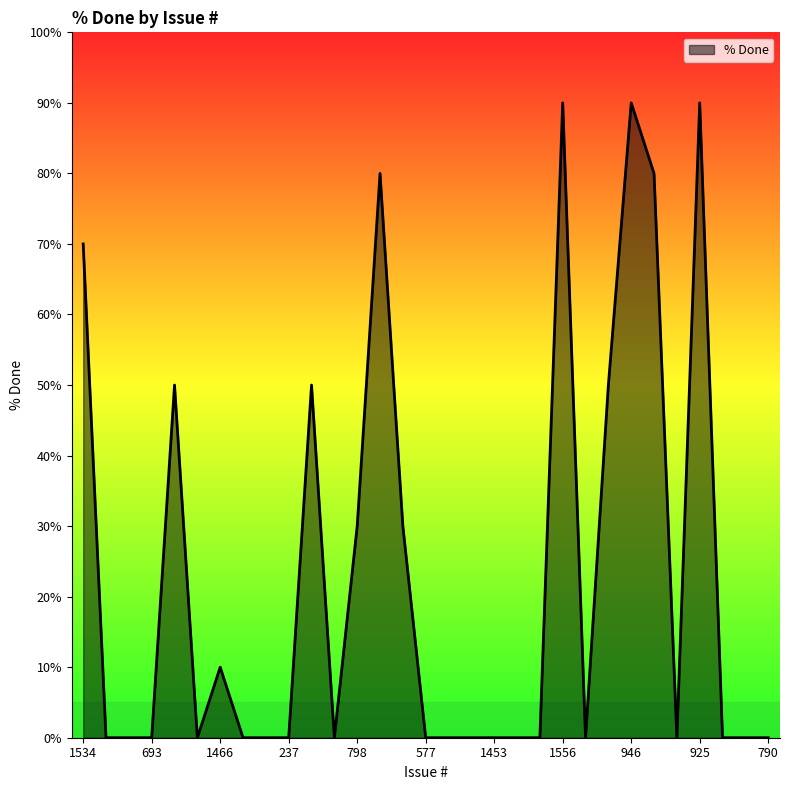

What is the difference between the maximum and minimum values?

90